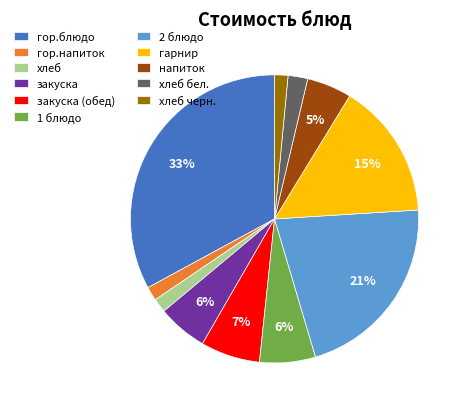

Which category has the biggest portion of the pie?

гор.блюдо